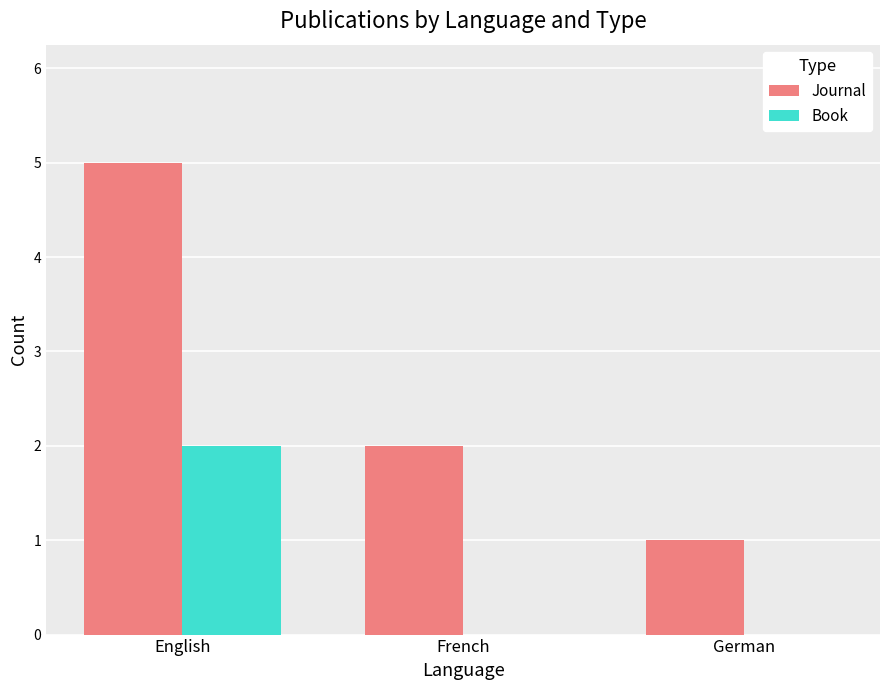

Does the chart contain stacked bars?

No